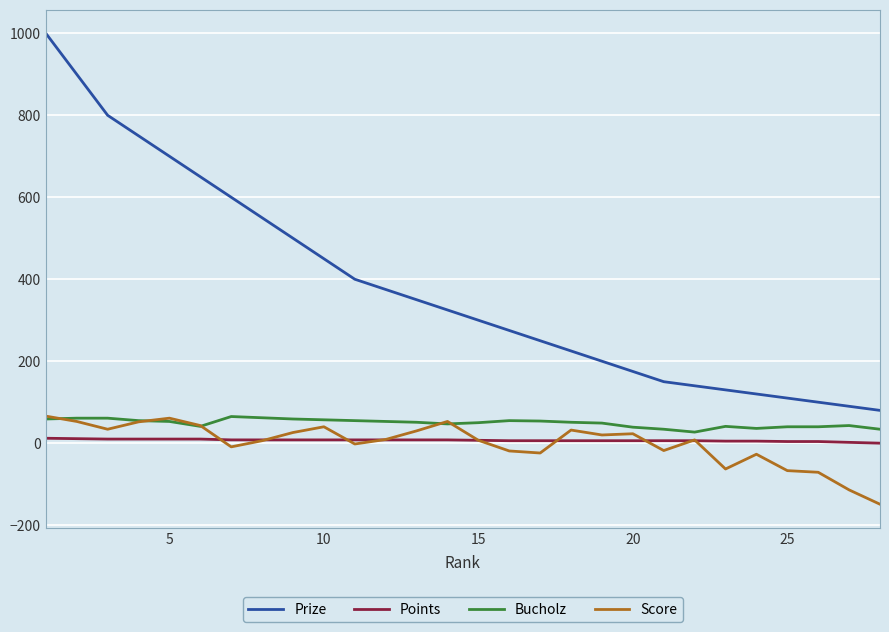

True or false: Bucholz and Prize cross at least once.

False